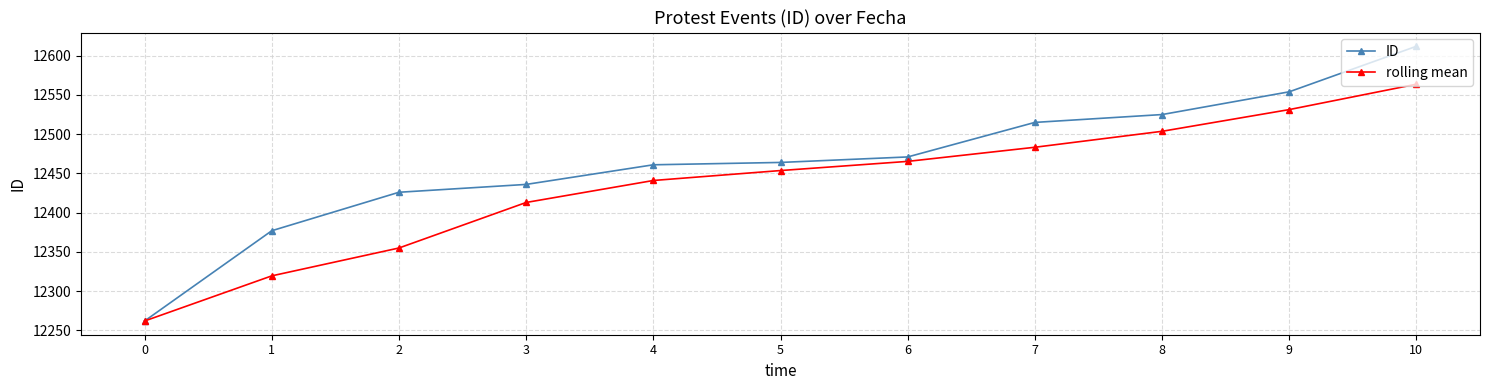

At 4, list the series in order from largest to smallest.

ID, rolling mean